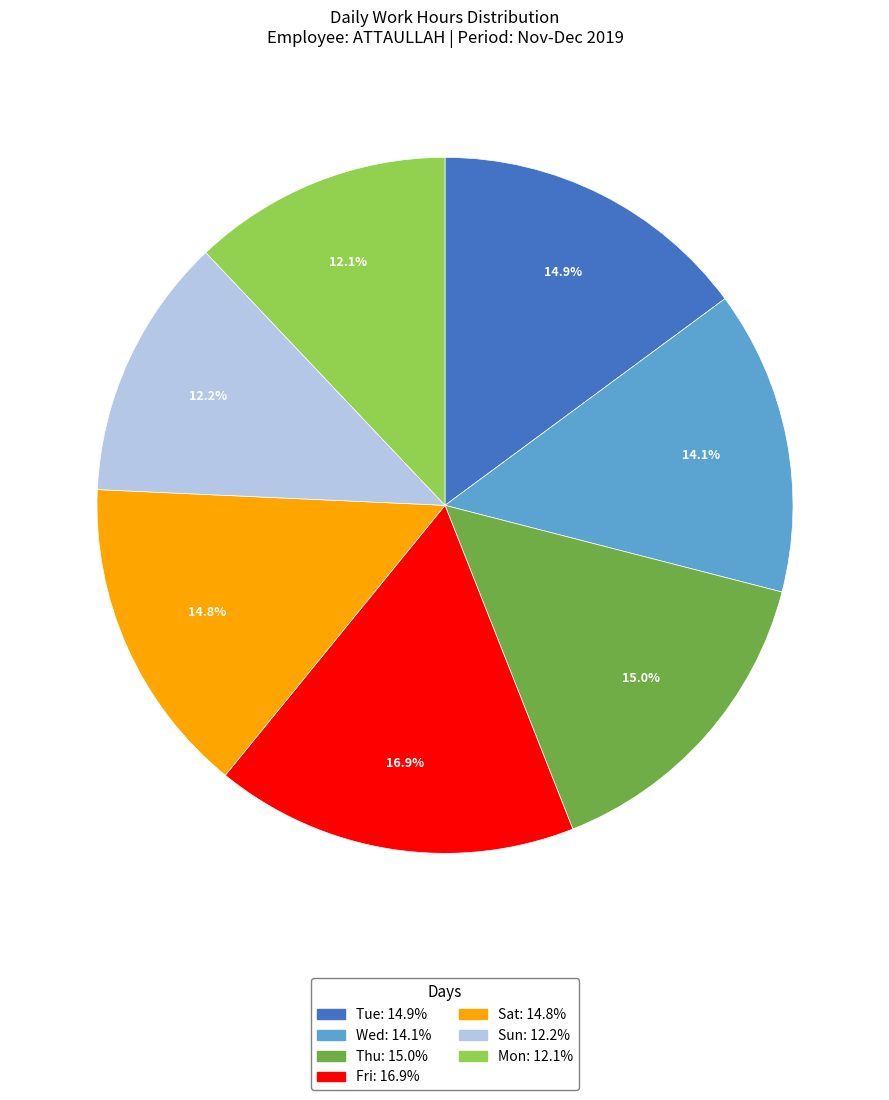

Is there a majority slice in this chart?

No